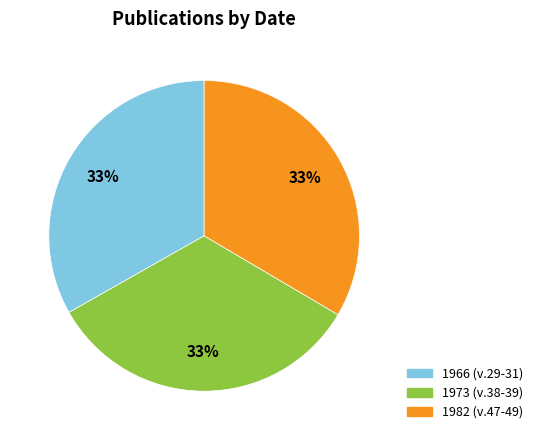

Does any single category account for the majority?

No